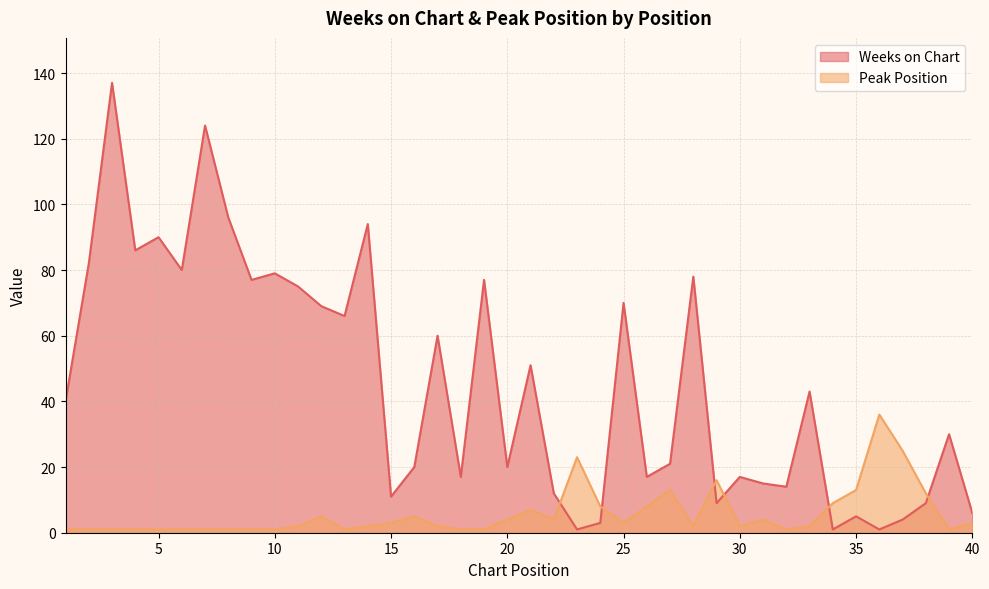

What value does the Peak Position series have at 16, to the nearest 5?

5